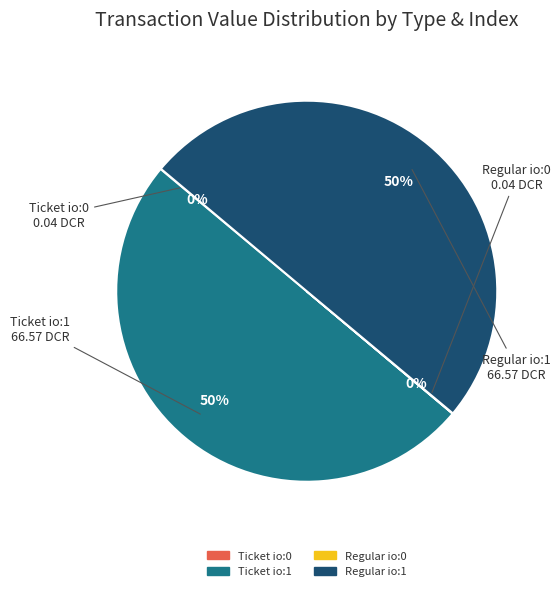

True or false: Ticket io:1 accounts for 38% of the total.

False